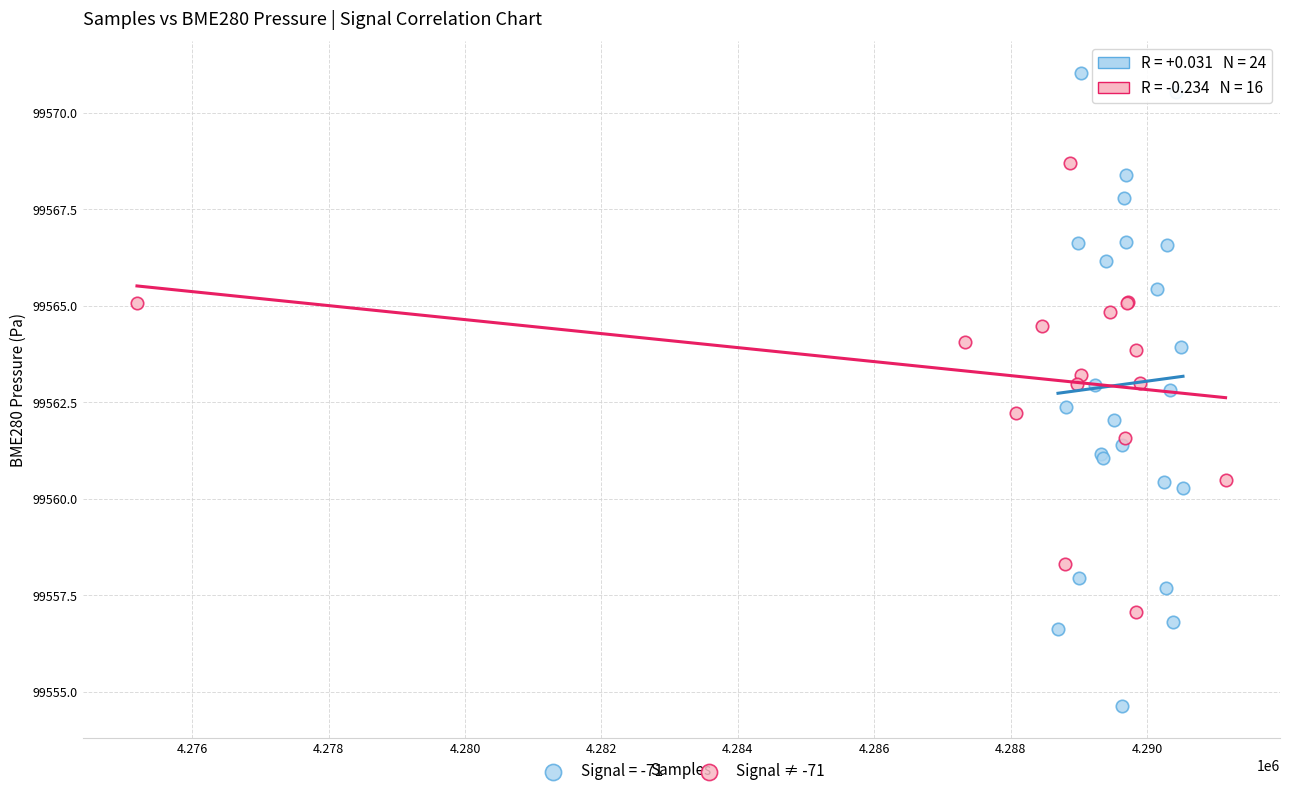

Which series has the widest spread of Y values?

Signal = -71